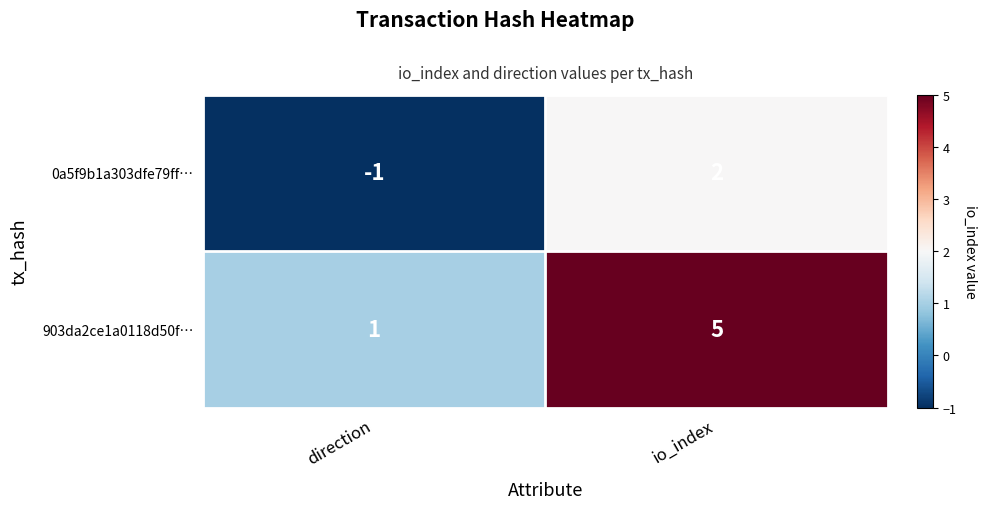

What is the spread (max minus min) of values at io_index?

3